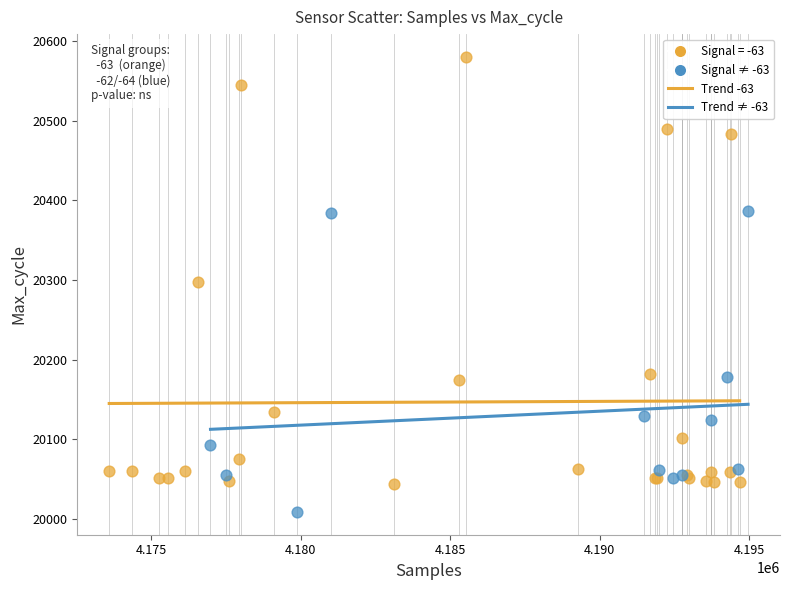

Which series has the largest Y range (max minus min)?

Signal = -63